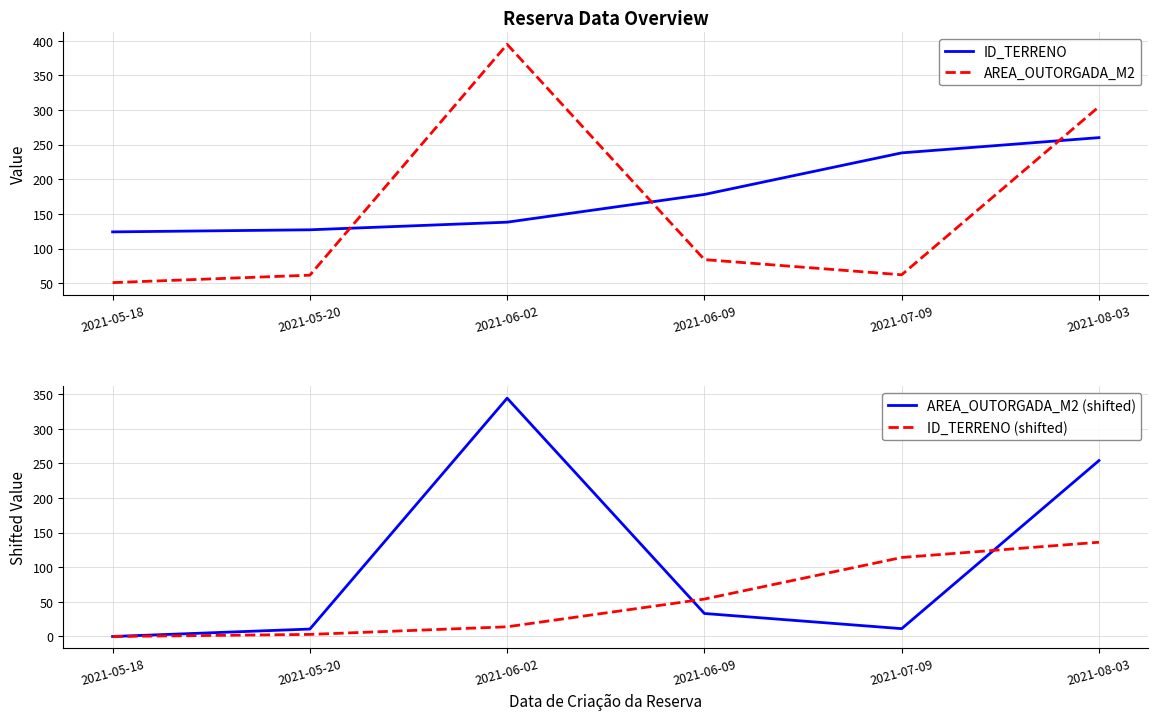

True or false: AREA_OUTORGADA_M2 and ID_TERRENO cross at least once.

True